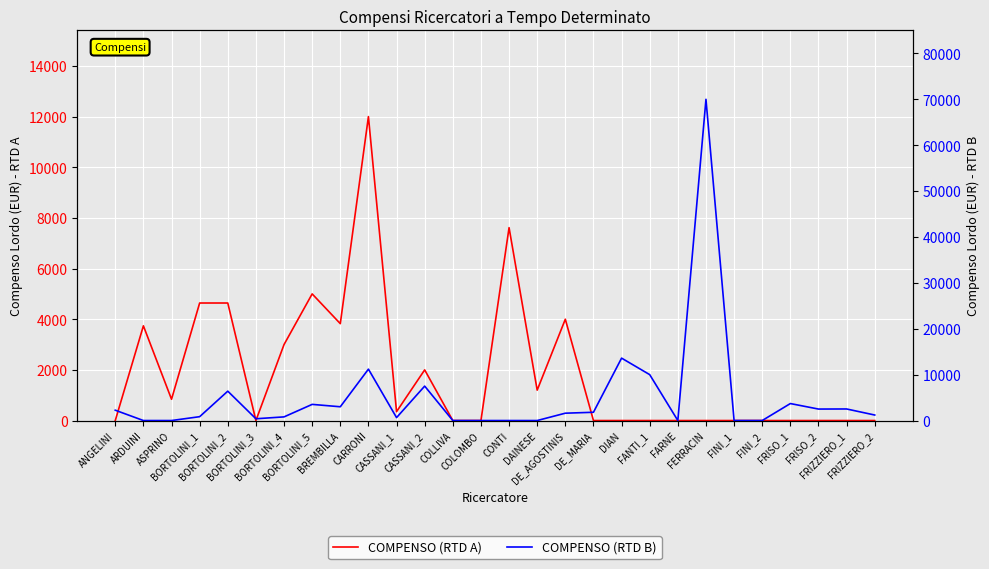

What is the highest value of the COMPENSO (RTD A) series?

12000